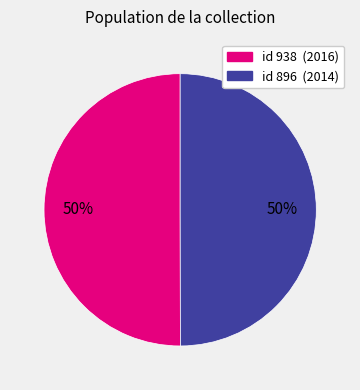

To the nearest percent, what is the average slice percentage?

50%